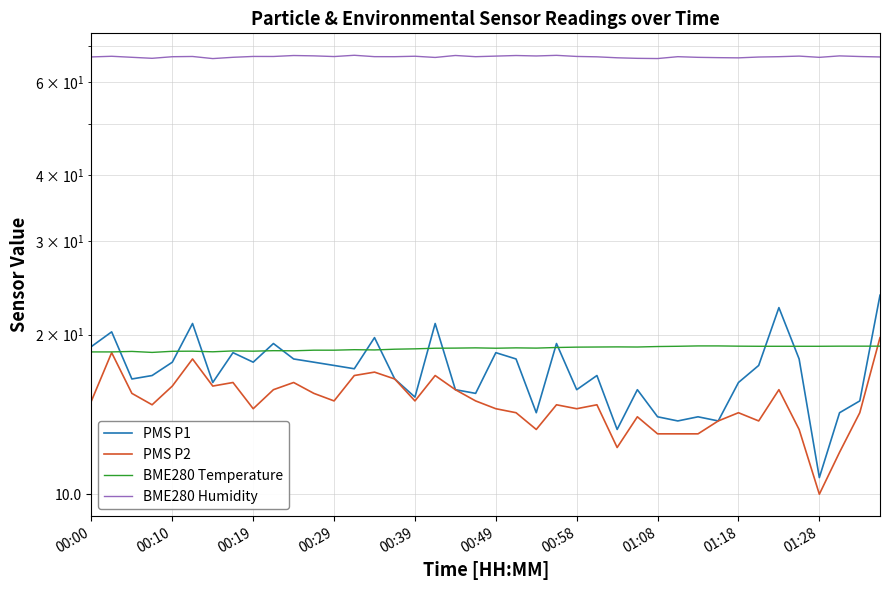

The value of PMS P1 at 15 is 26.2. True or false?

False